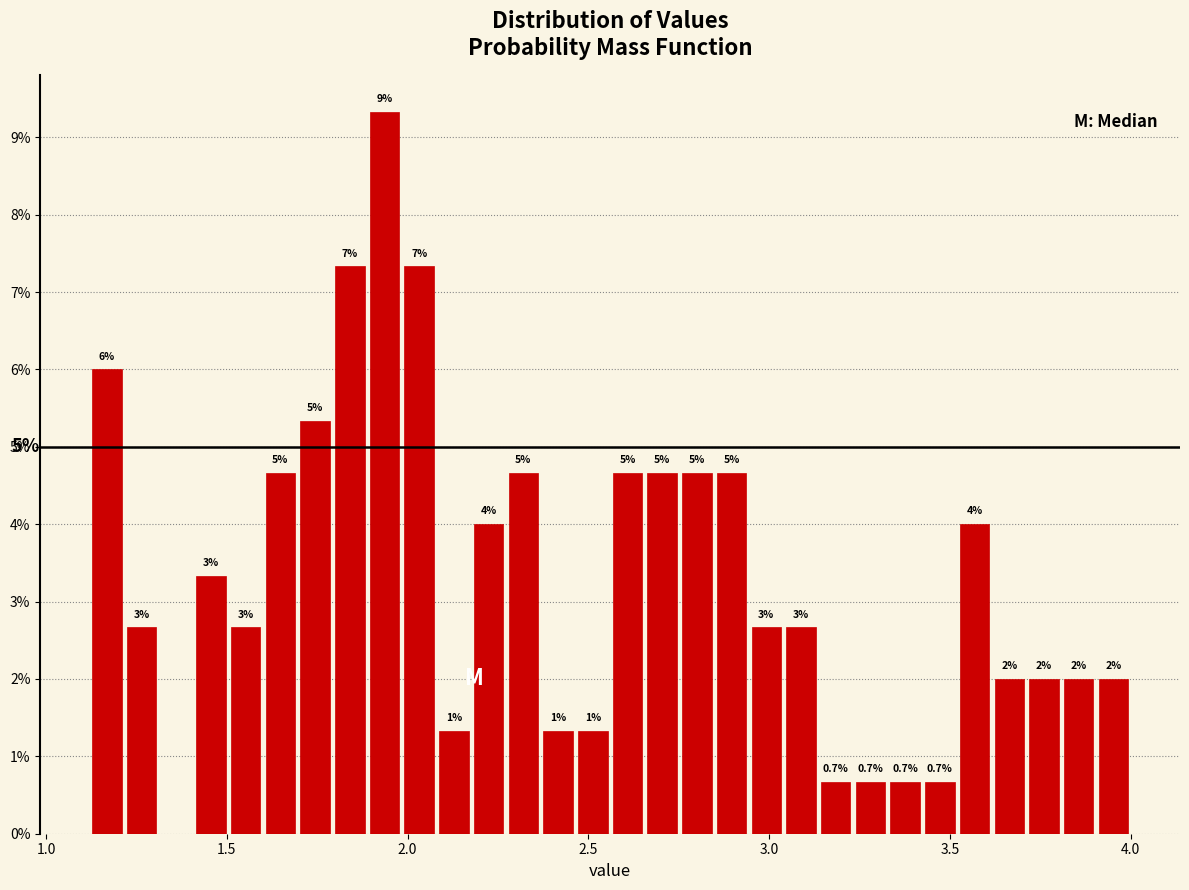

Read against the x-axis, roughly where is the centre of the tallest bar?

1.95